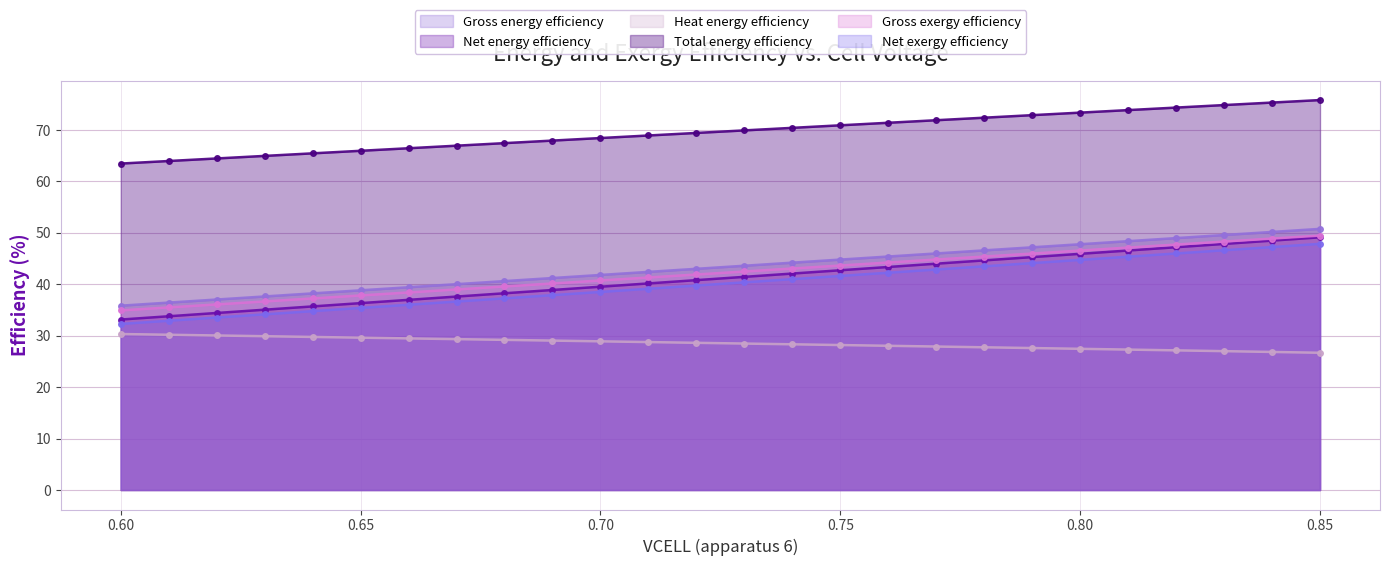

Reading right to left, extract all data points from this chart.

Gross energy efficiency: 0.85=49.5	0.84=48.9	0.83=48.3	0.82=47.7	0.81=47.1	0.8=46.6	0.79=46.0	0.78=45.4	0.77=44.8	0.76=44.2	0.75=43.7	0.74=43.1	0.73=42.5	0.72=41.9	0.71=41.3	0.7=40.7	0.69=40.2	0.68=39.6	0.67=39.0	0.66=38.4	0.65=37.8	0.64=37.3	0.63=36.7	0.62=36.1	0.61=35.5	0.6=34.9
Net energy efficiency: 0.85=49.1	0.84=48.5	0.83=47.9	0.82=47.2	0.81=46.6	0.8=45.9	0.79=45.3	0.78=44.7	0.77=44.0	0.76=43.4	0.75=42.7	0.74=42.1	0.73=41.5	0.72=40.8	0.71=40.2	0.7=39.5	0.69=38.9	0.68=38.3	0.67=37.6	0.66=37.0	0.65=36.3	0.64=35.7	0.63=35.1	0.62=34.4	0.61=33.8	0.6=33.1
Heat energy efficiency: 0.85=26.7	0.84=26.8	0.83=27.0	0.82=27.2	0.81=27.3	0.8=27.5	0.79=27.6	0.78=27.8	0.77=27.9	0.76=28.0	0.75=28.2	0.74=28.3	0.73=28.5	0.72=28.6	0.71=28.8	0.7=28.9	0.69=29.1	0.68=29.2	0.67=29.3	0.66=29.5	0.65=29.6	0.64=29.8	0.63=29.9	0.62=30.1	0.61=30.2	0.6=30.3
Total energy efficiency: 0.85=75.8	0.84=75.3	0.83=74.9	0.82=74.4	0.81=73.9	0.8=73.4	0.79=72.9	0.78=72.4	0.77=71.9	0.76=71.4	0.75=70.9	0.74=70.4	0.73=69.9	0.72=69.4	0.71=68.9	0.7=68.4	0.69=68.0	0.68=67.5	0.67=67.0	0.66=66.5	0.65=66.0	0.64=65.5	0.63=65.0	0.62=64.5	0.61=64.0	0.6=63.5
Gross exergy efficiency: 0.85=50.8	0.84=50.2	0.83=49.6	0.82=49.0	0.81=48.4	0.8=47.8	0.79=47.2	0.78=46.6	0.77=46.0	0.76=45.4	0.75=44.8	0.74=44.2	0.73=43.6	0.72=43.0	0.71=42.4	0.7=41.8	0.69=41.2	0.68=40.6	0.67=40.0	0.66=39.4	0.65=38.8	0.64=38.2	0.63=37.6	0.62=37.0	0.61=36.4	0.6=35.8
Net exergy efficiency: 0.85=47.9	0.84=47.3	0.83=46.6	0.82=46.0	0.81=45.4	0.8=44.8	0.79=44.1	0.78=43.5	0.77=42.9	0.76=42.3	0.75=41.6	0.74=41.0	0.73=40.4	0.72=39.8	0.71=39.1	0.7=38.5	0.69=37.9	0.68=37.3	0.67=36.7	0.66=36.0	0.65=35.4	0.64=34.8	0.63=34.2	0.62=33.5	0.61=32.9	0.6=32.3